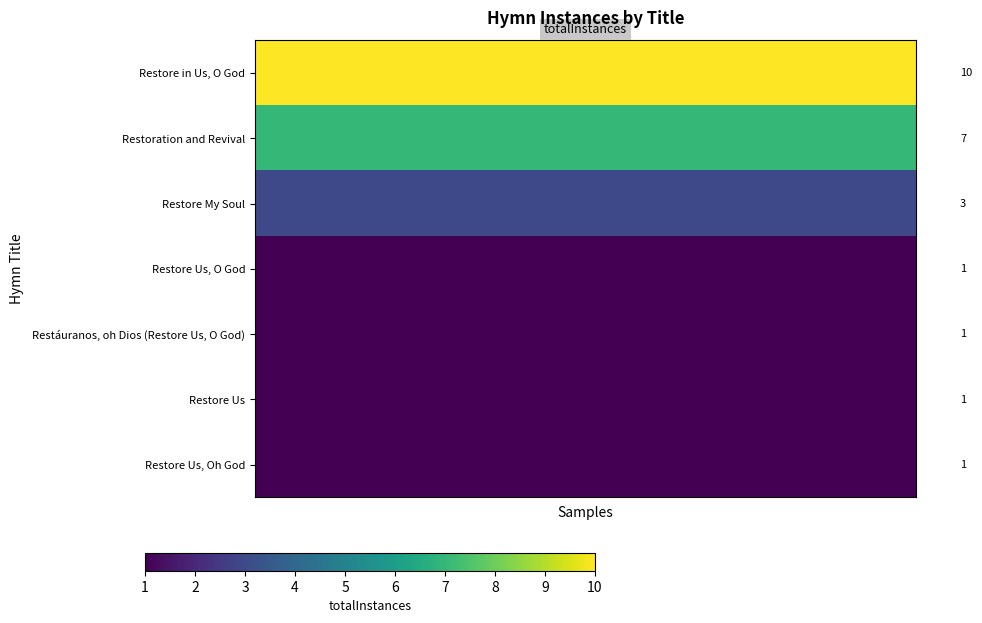

What is the spread (max minus min) of values at 5?

9